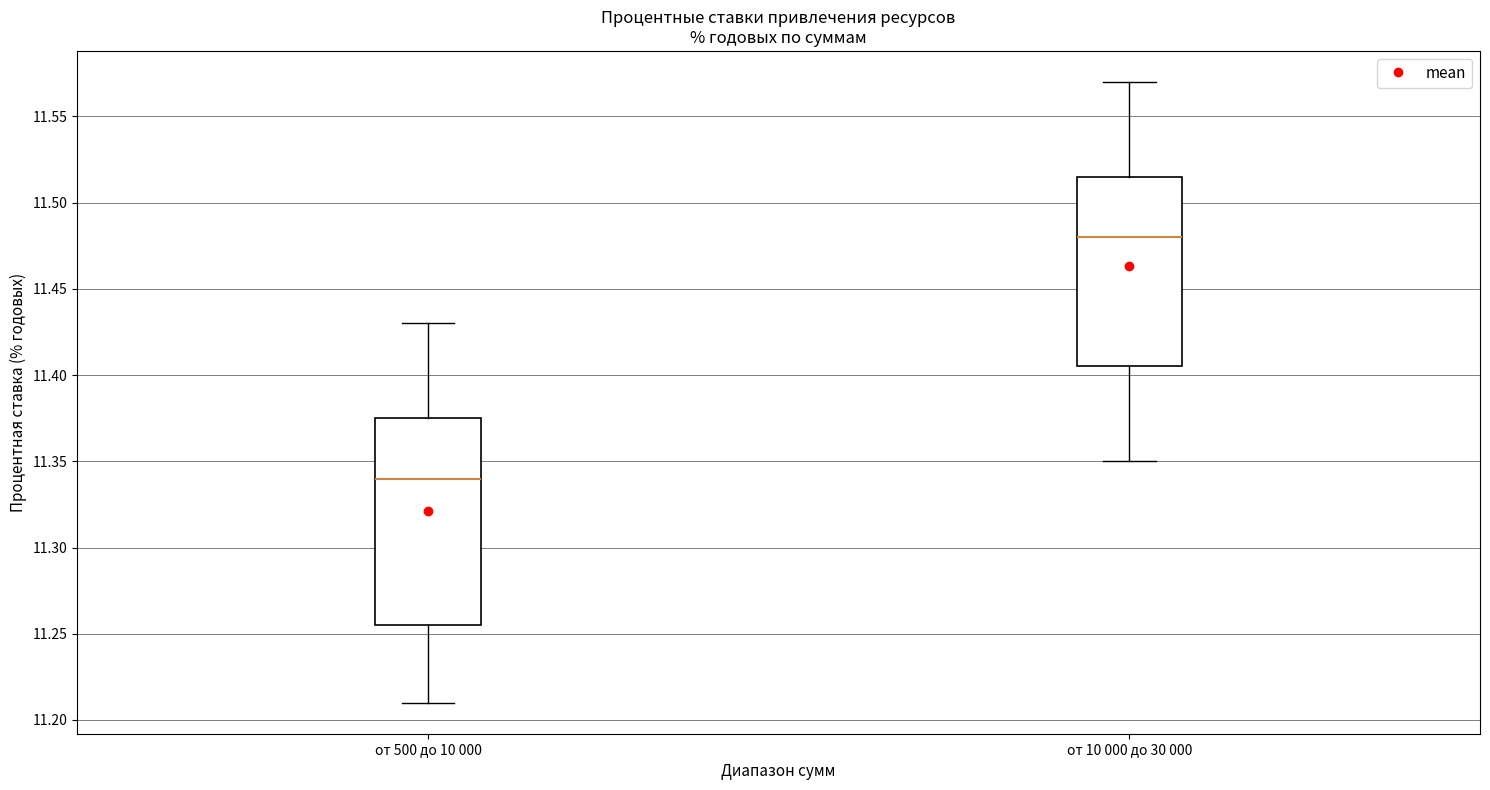

Which box has the lowest median line?

от 500 до 10 000